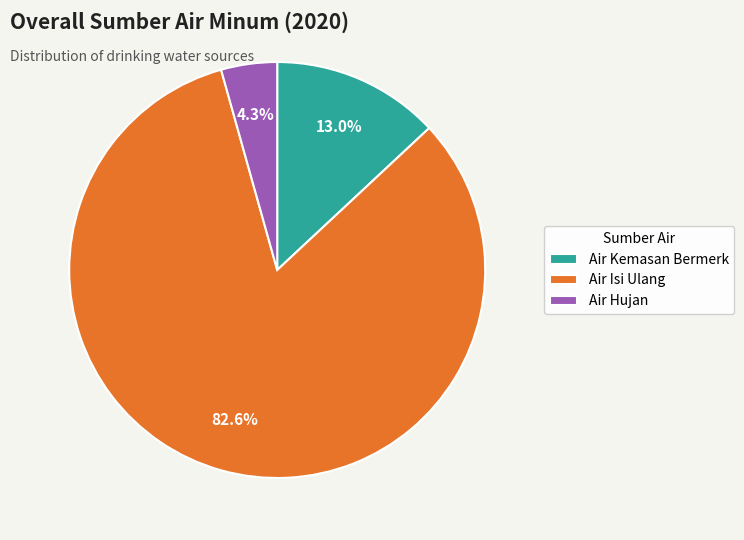

The Air Hujan slice represents 16% of the pie. True or false?

False